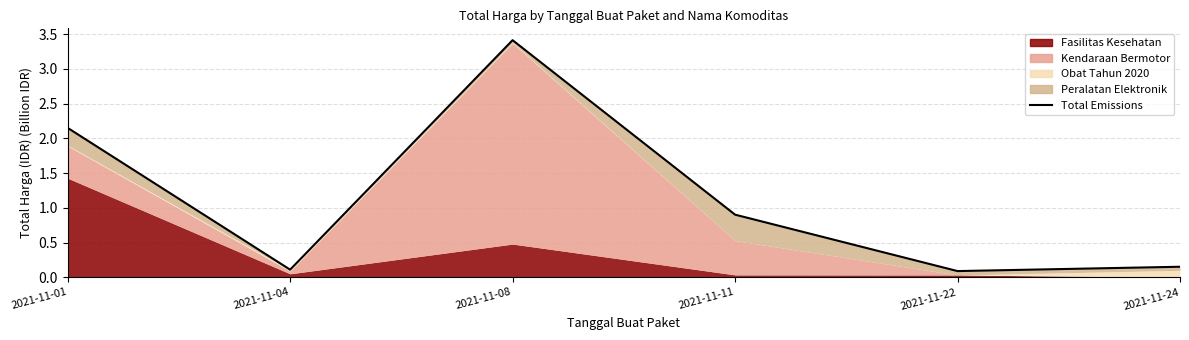

List the labels in order of value, largest first.

2021-11-08, 2021-11-01, 2021-11-11, 2021-11-24, 2021-11-04, 2021-11-22